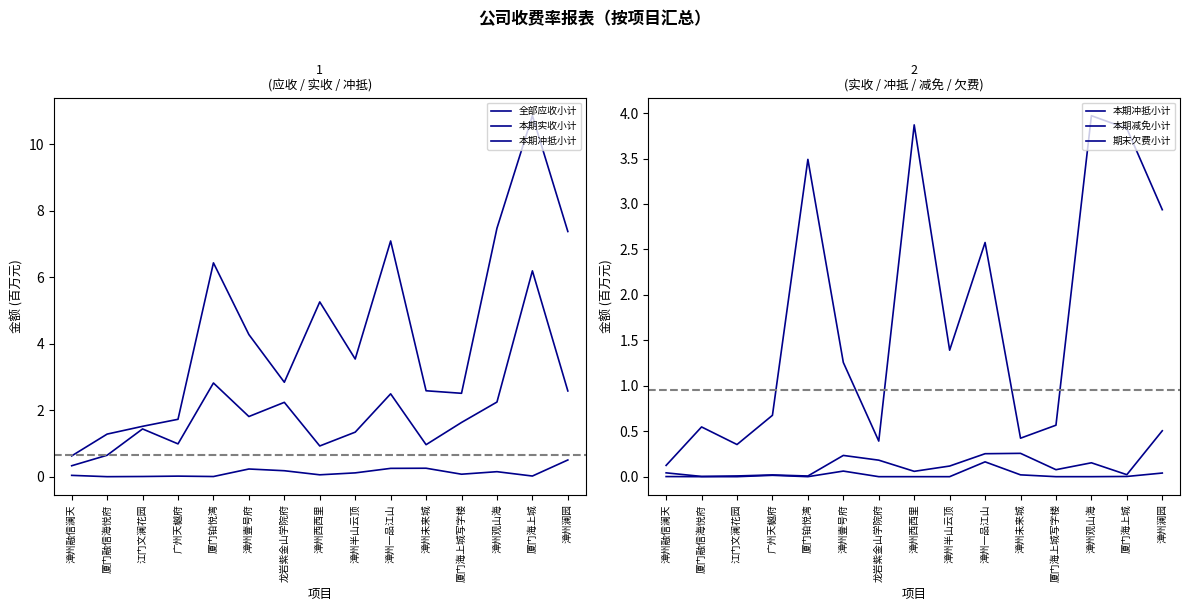

Is it true that 期末欠费小计 equals 3.9 at 漳州西西里?

True